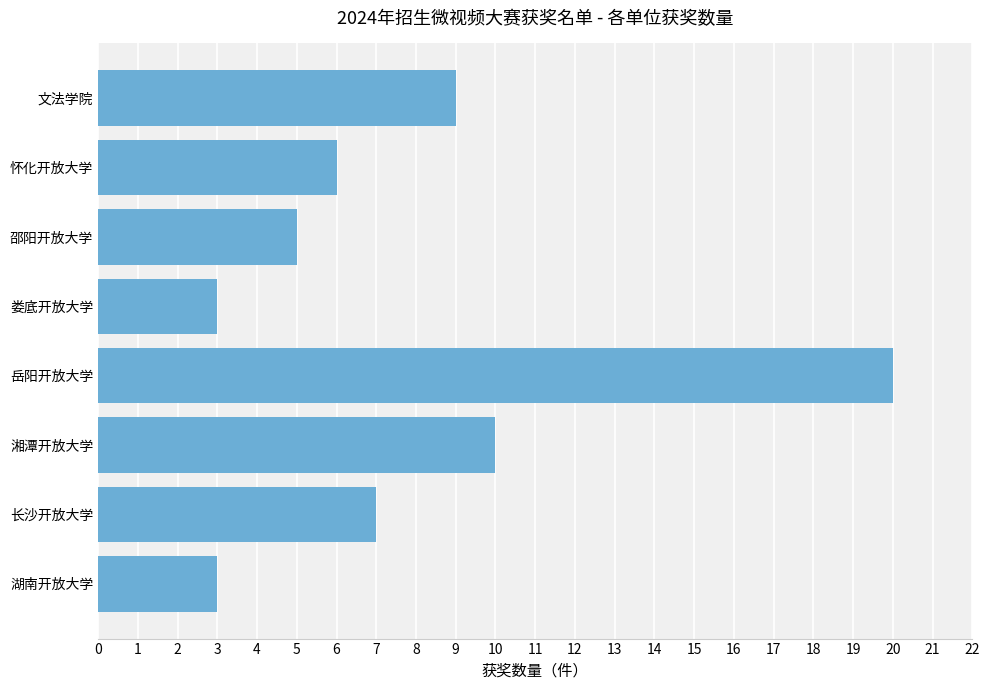

Approximately how many times larger is the value at 娄底开放大学 compared to 湘潭开放大学?

0.3